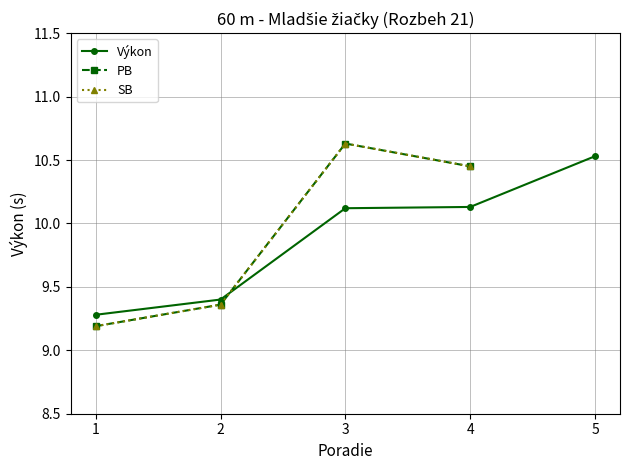

At which category does SB reach its first local peak?

3